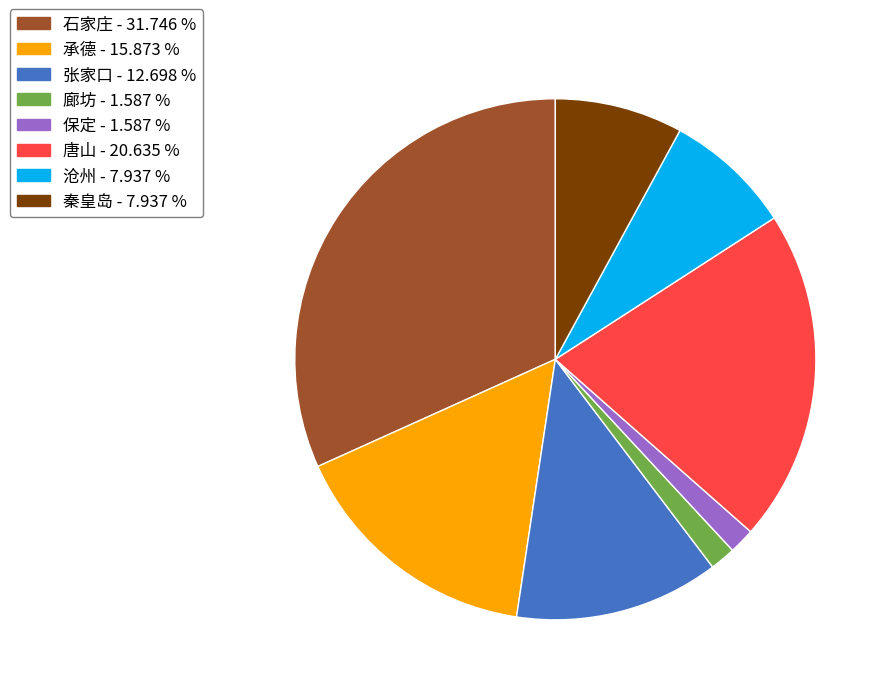

Do 张家口 and 沧州 together represent more than half of the pie?

No